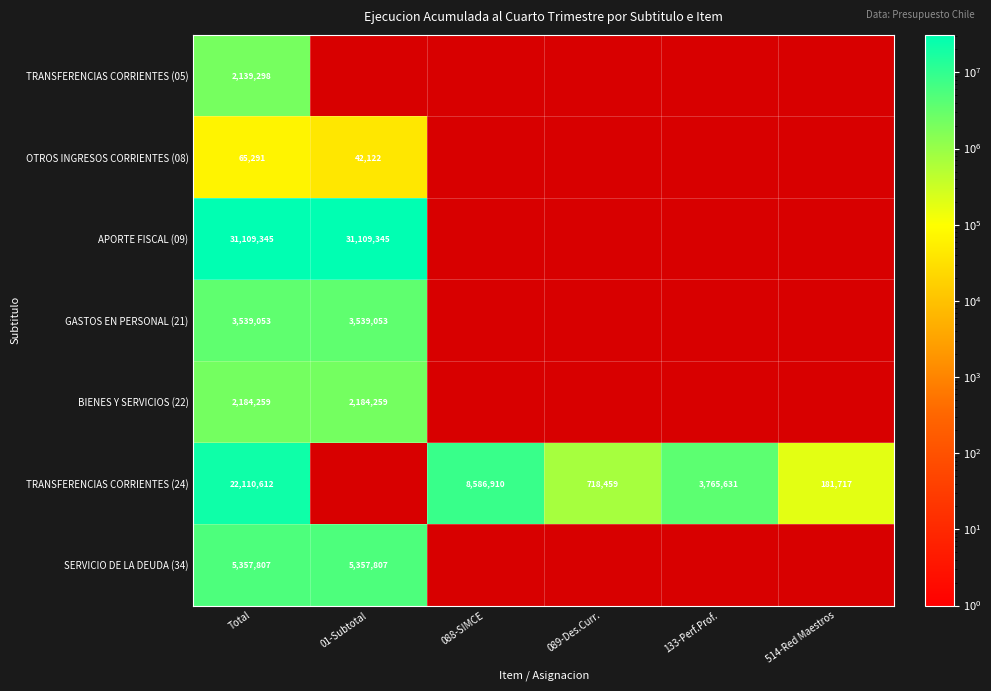

What is the greatest value displayed?

31109345